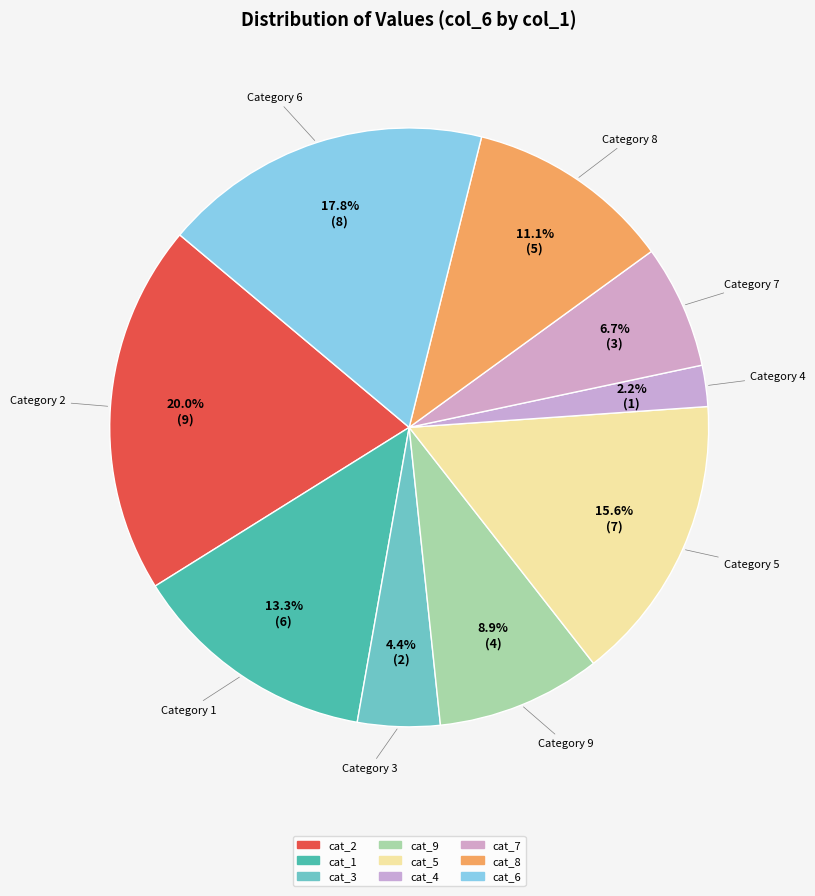

How many segments does this pie chart have?

9